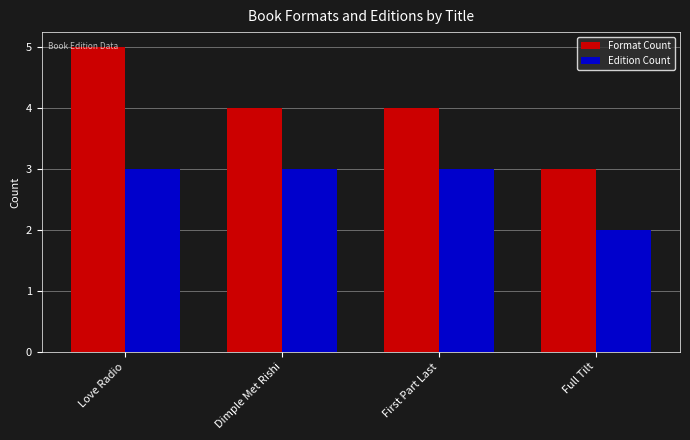

True or false: Format Count has a value of 1 at Love Radio.

False